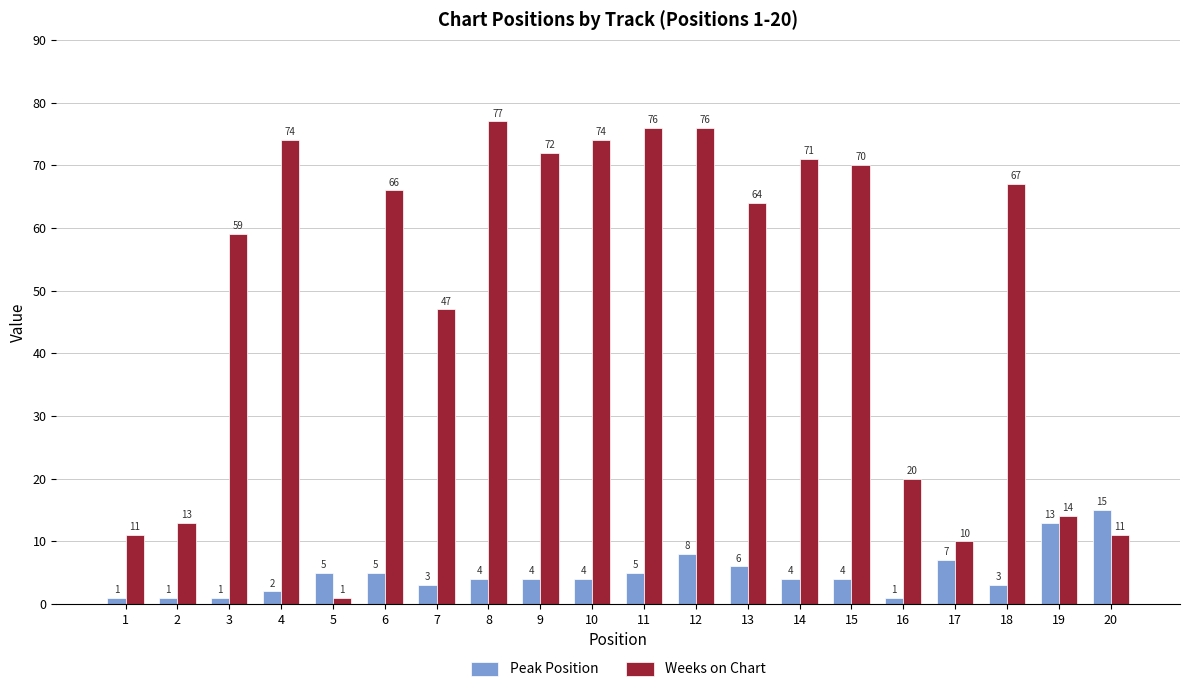

Rank the series at 20 from lowest to highest value.

Weeks on Chart, Peak Position